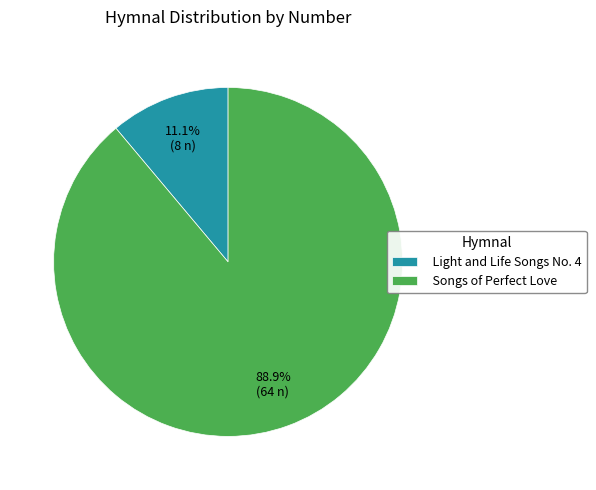

Combined, do Songs of Perfect Love and Light and Life Songs No. 4 account for over 50%?

Yes